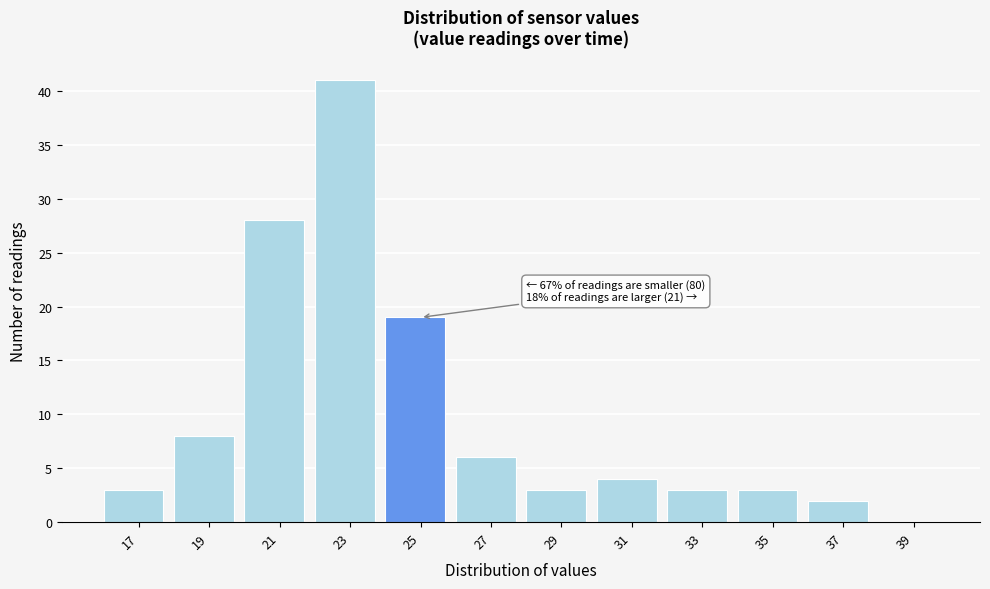

Reading left to right, what are all the values shown in this chart?

17=3	19=8	21=28	23=41	25=19	27=6	29=3	31=4	33=3	35=3	37=2	39=0